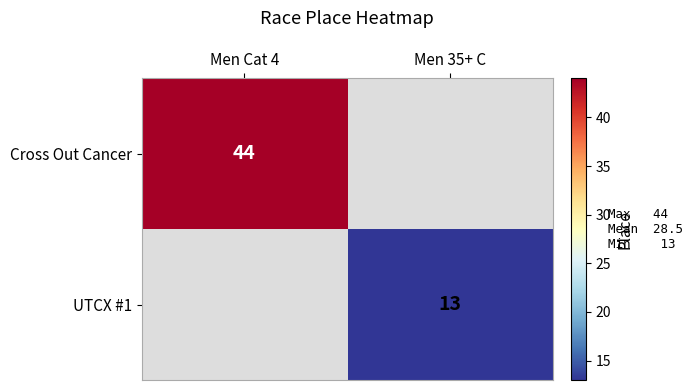

Which category has the lowest value across all series?

Men 35+ C